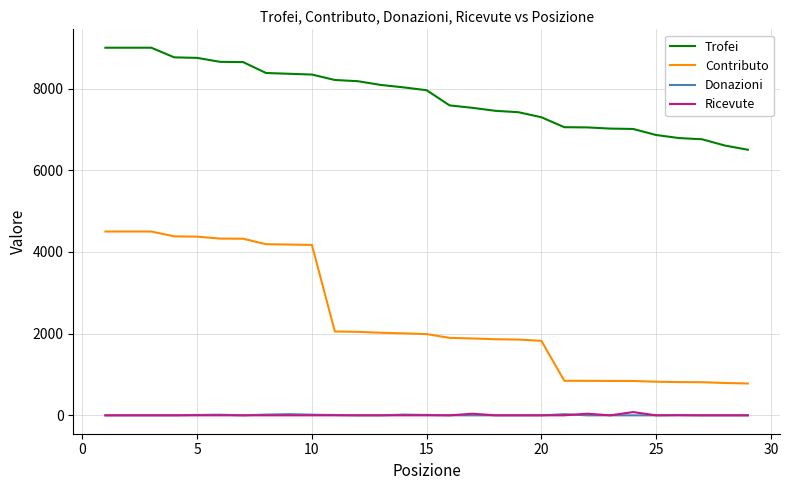

What is the average value of the Ricevute series?

6